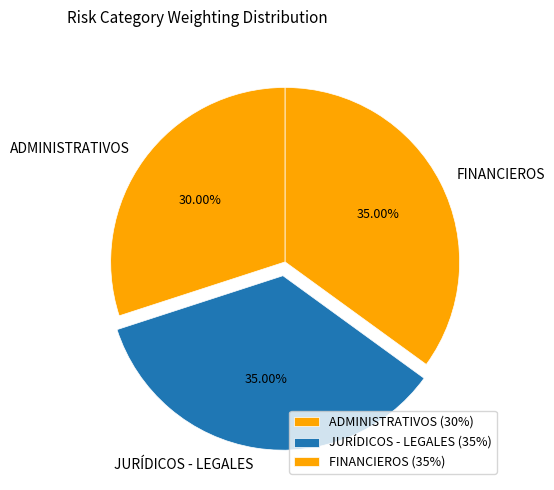

How many slices are in this pie chart?

3